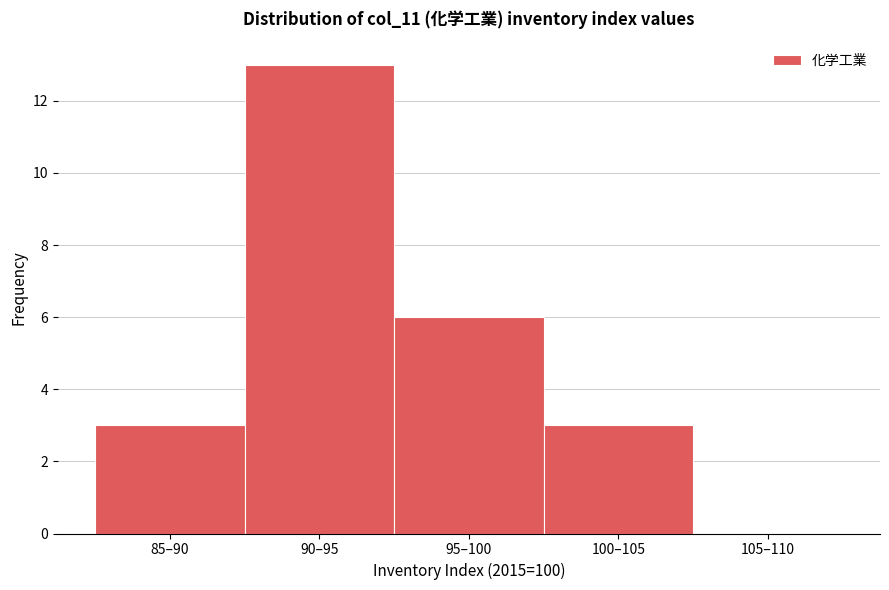

Reading right to left, transcribe all the data shown in this chart.

105–110=0	100–105=3	95–100=6	90–95=13	85–90=3